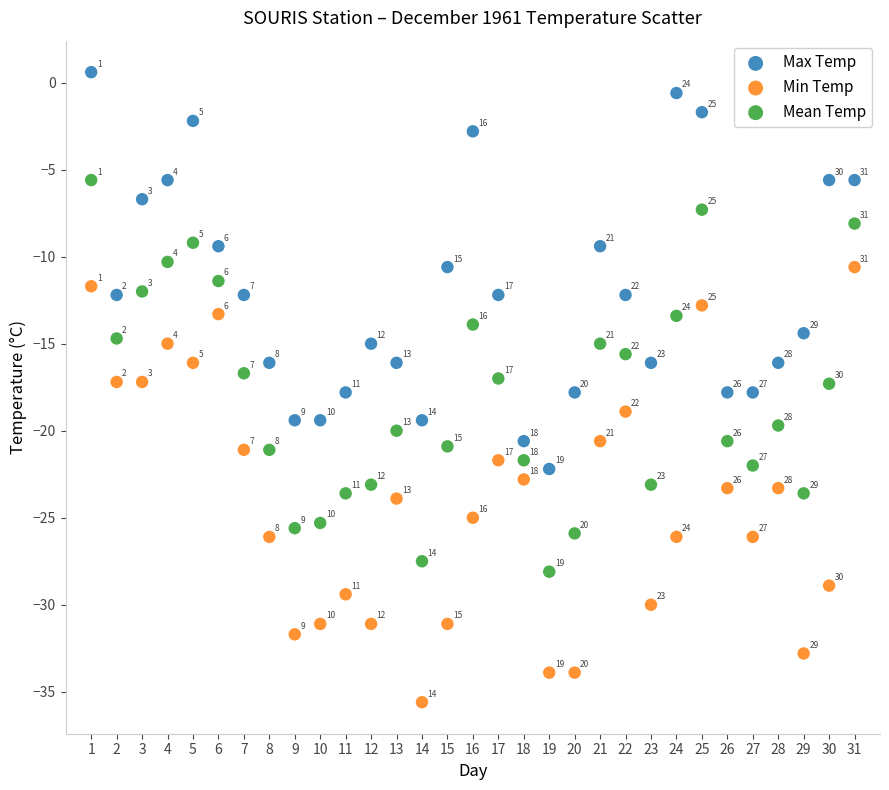

What are all the series names shown in the legend?

Max Temp, Min Temp, Mean Temp